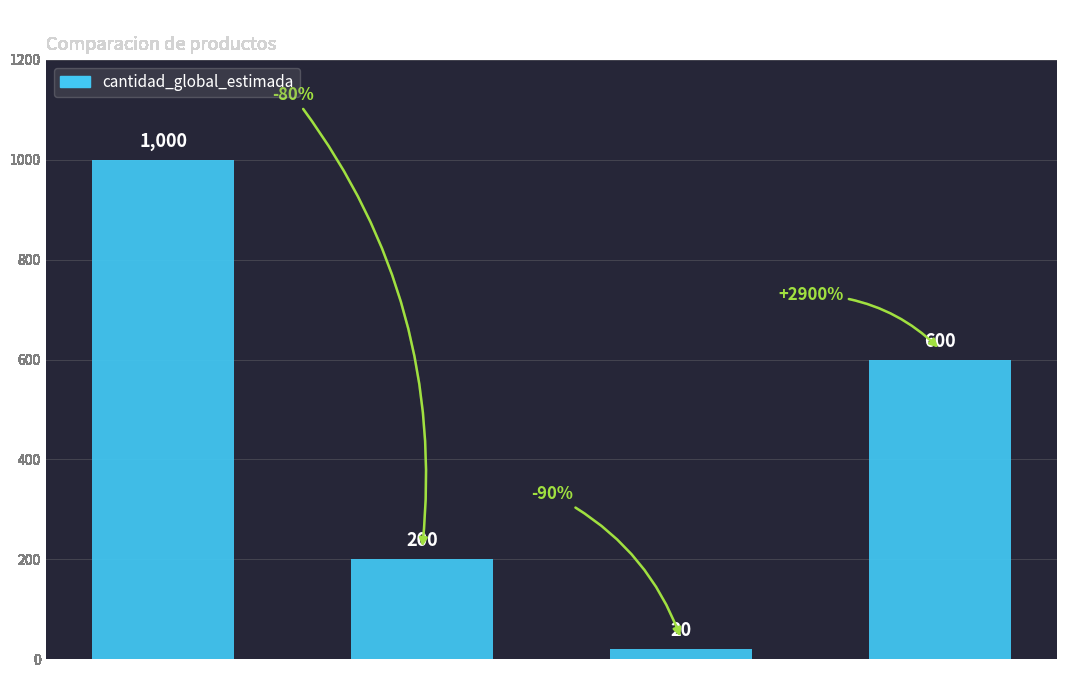

What is the value of the 1st bar from the left?

1000